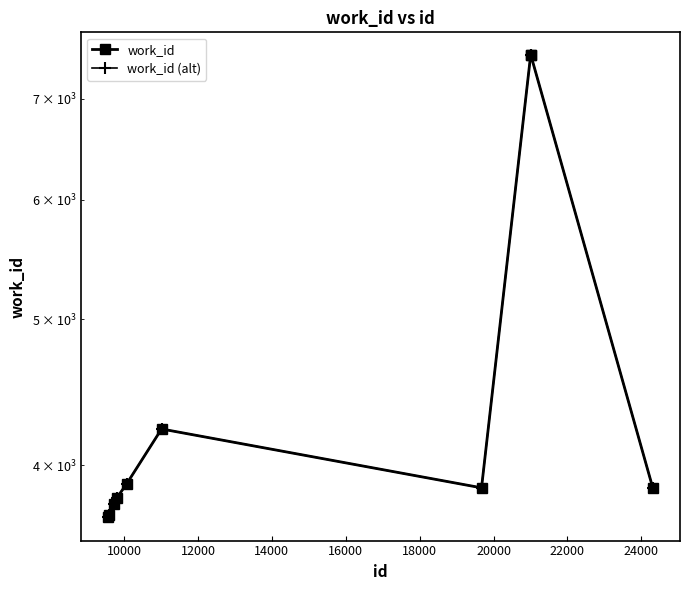

True or false: work_id and work_id (alt) cross at least once.

False